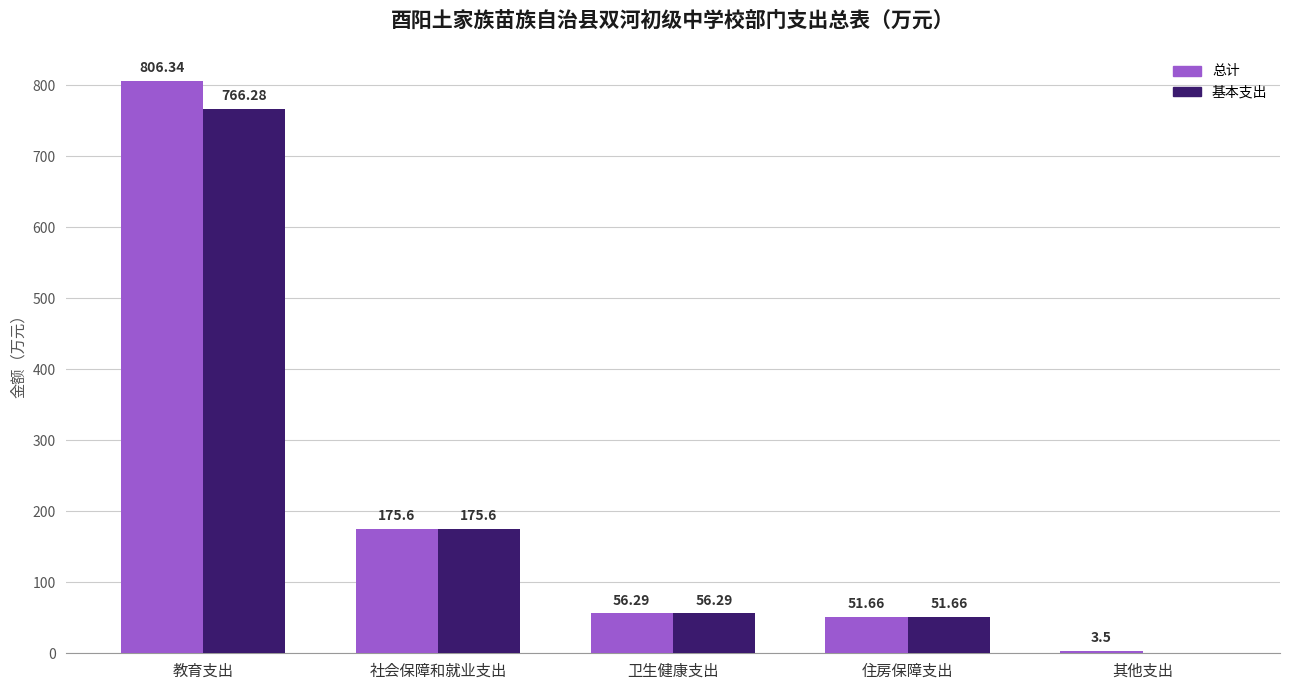

How many values in the 基本支出 series exceed 56?

3